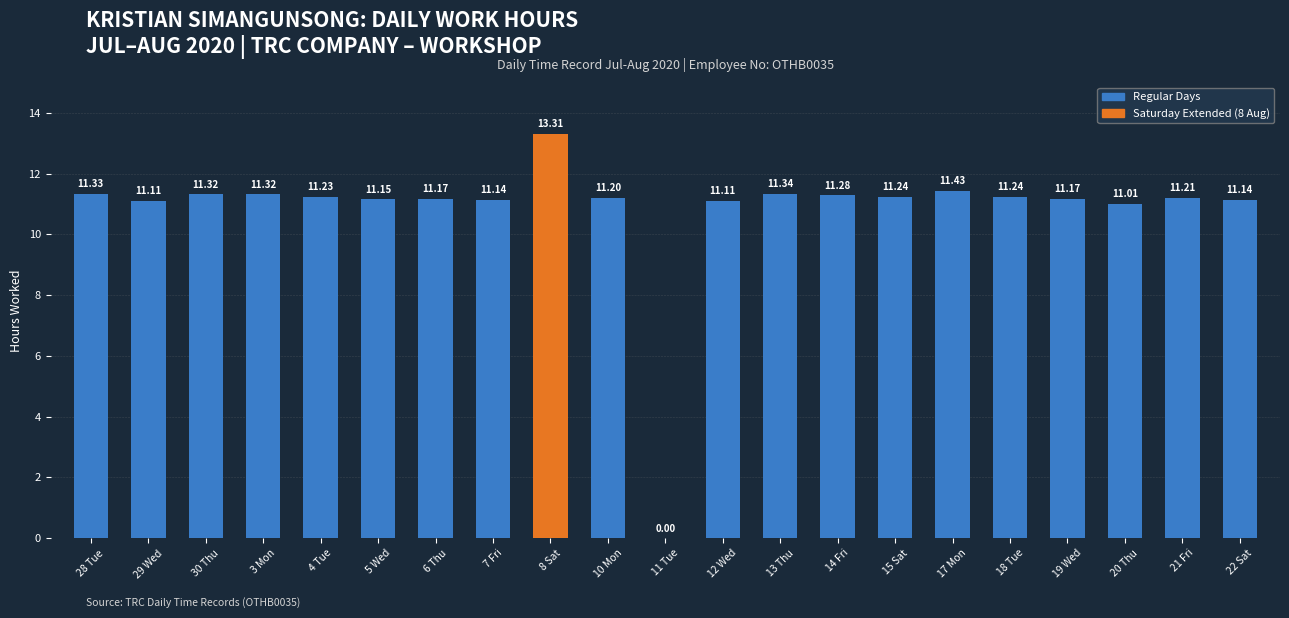

The value at 20 Thu is 11.0. True or false?

True